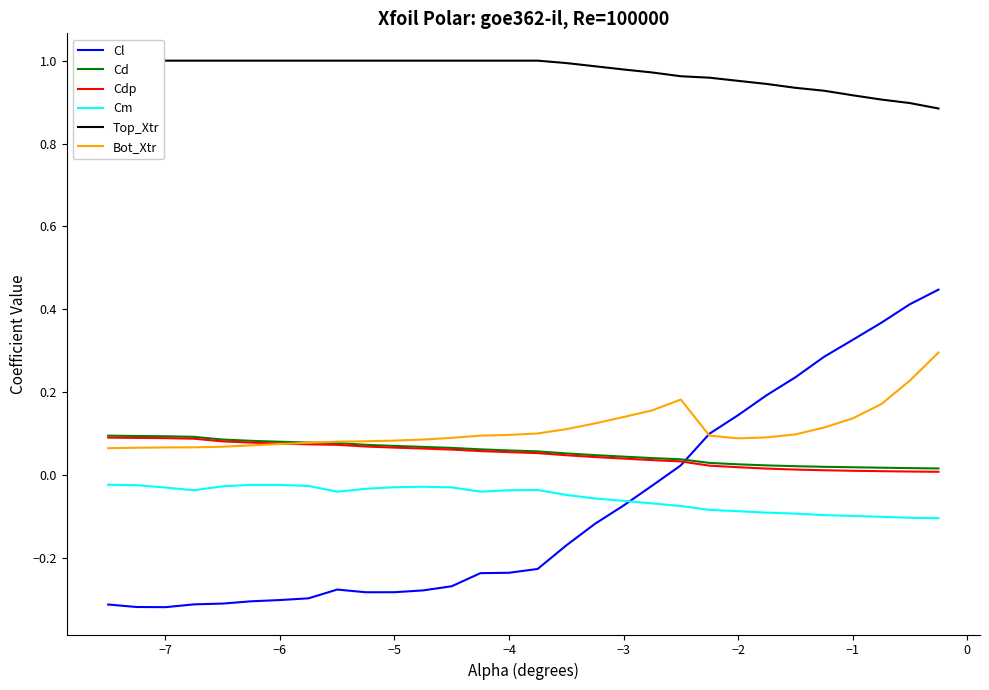

How many intersections are there between Cdp and Cl?

1